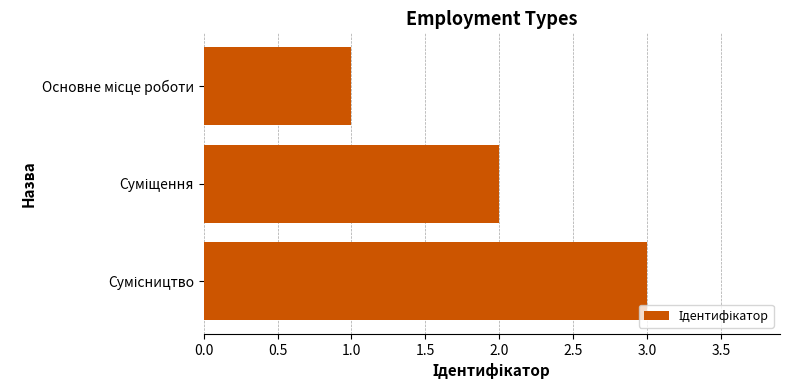

What is the sum of all values?

6